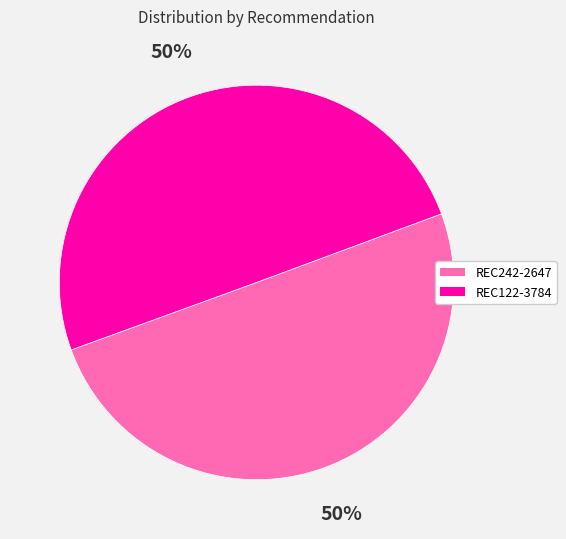

To the nearest percent, what percentage of the pie is REC242-2647?

50%